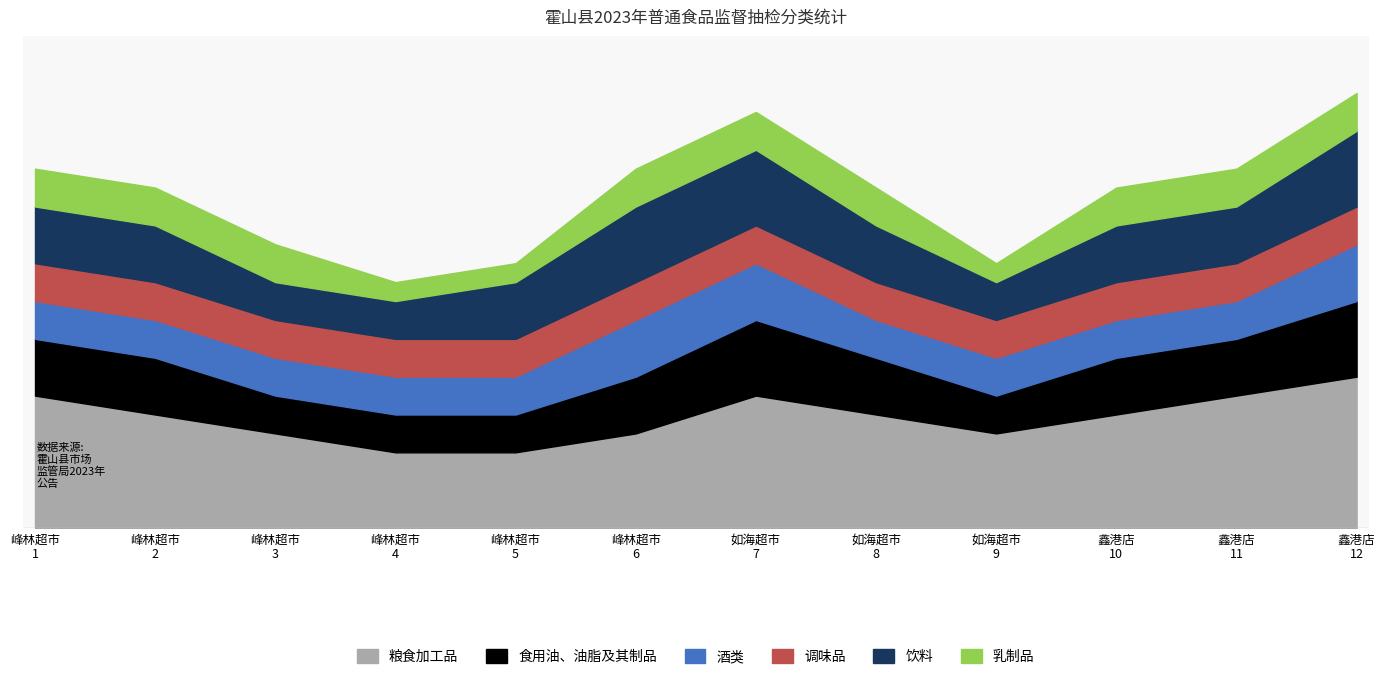

True or false: 调味品 and 食用油、油脂及其制品 intersect in this chart.

False